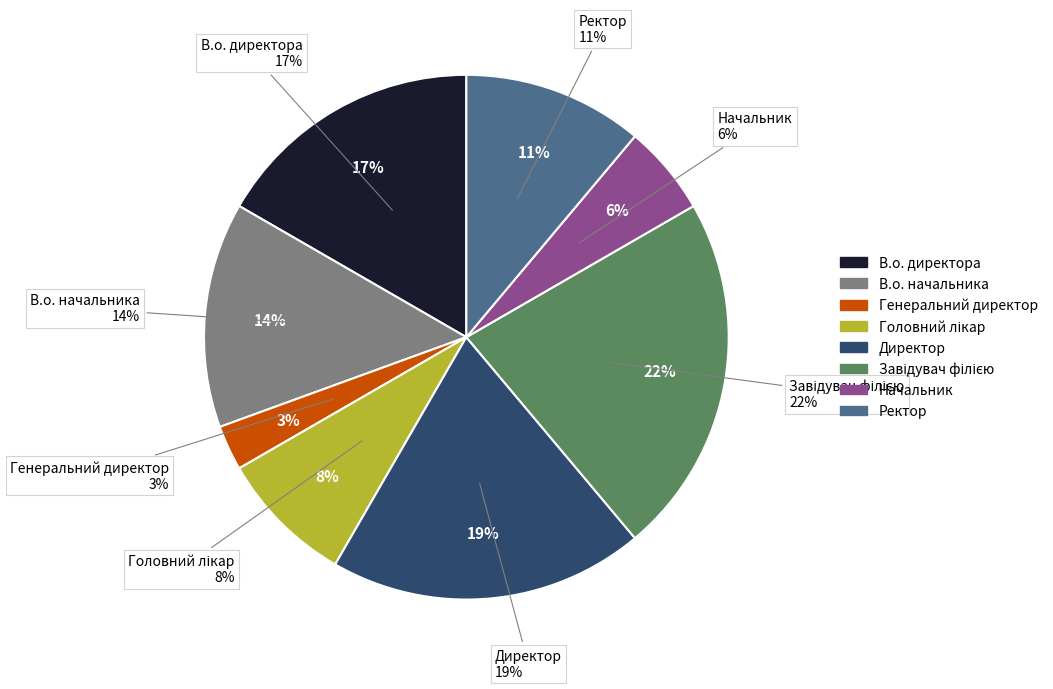

Which slice is the largest?

Завідувач філією